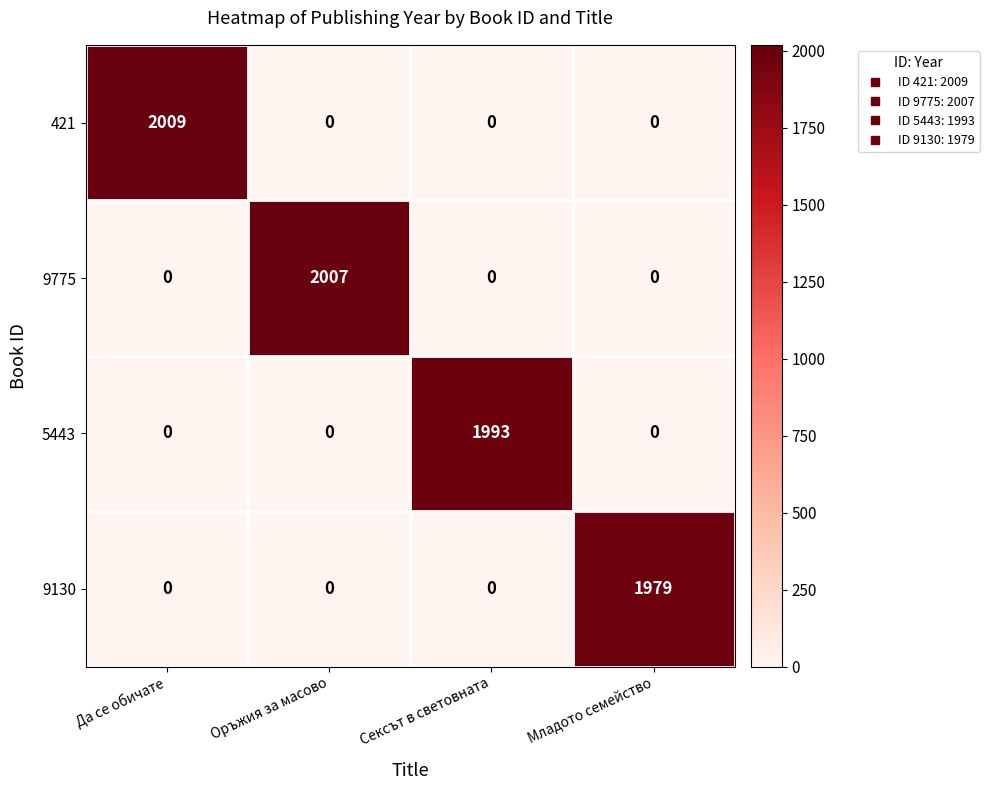

Is it true that 421 equals 0 at Сексът в световната?

True